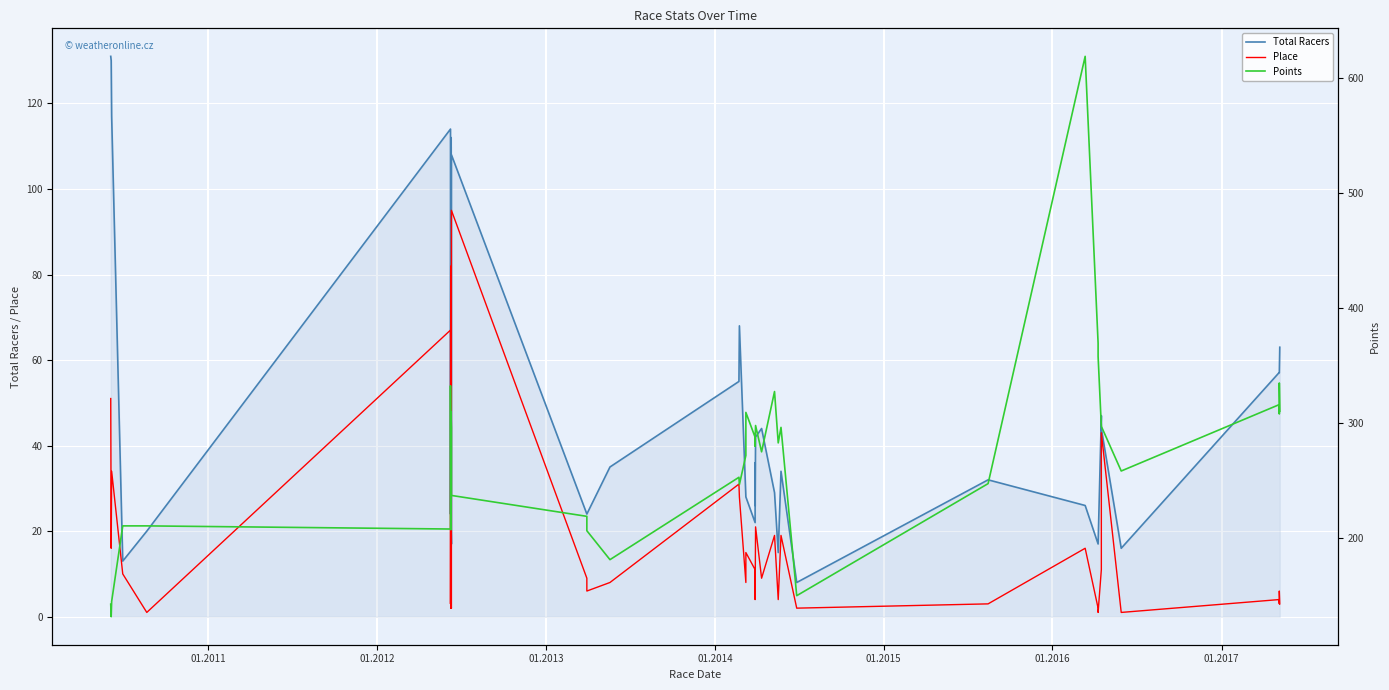

How many data points does each series have?

40